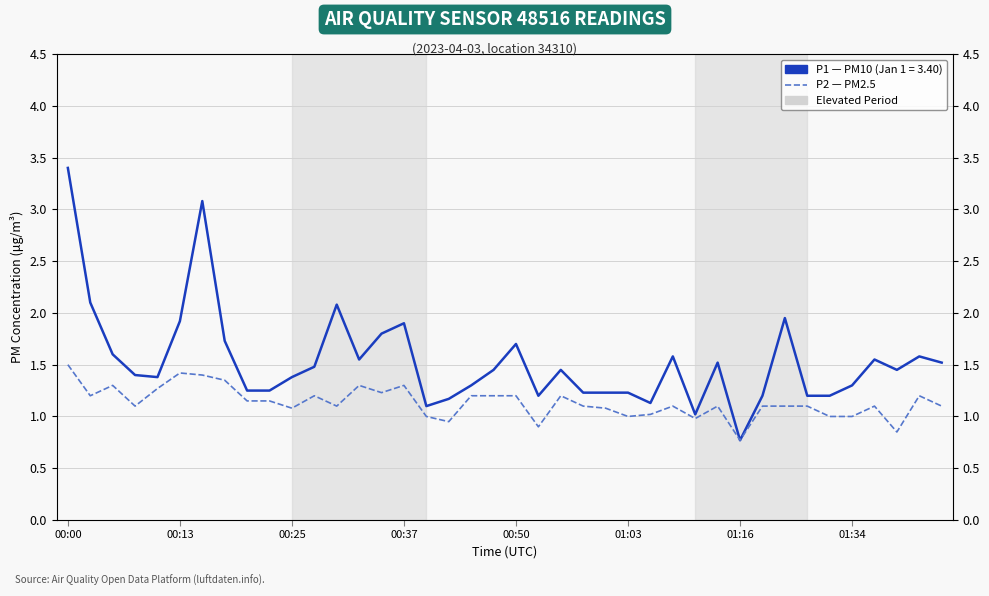

What are all the series names shown in the legend?

P1 (PM10), P2 (PM2.5)